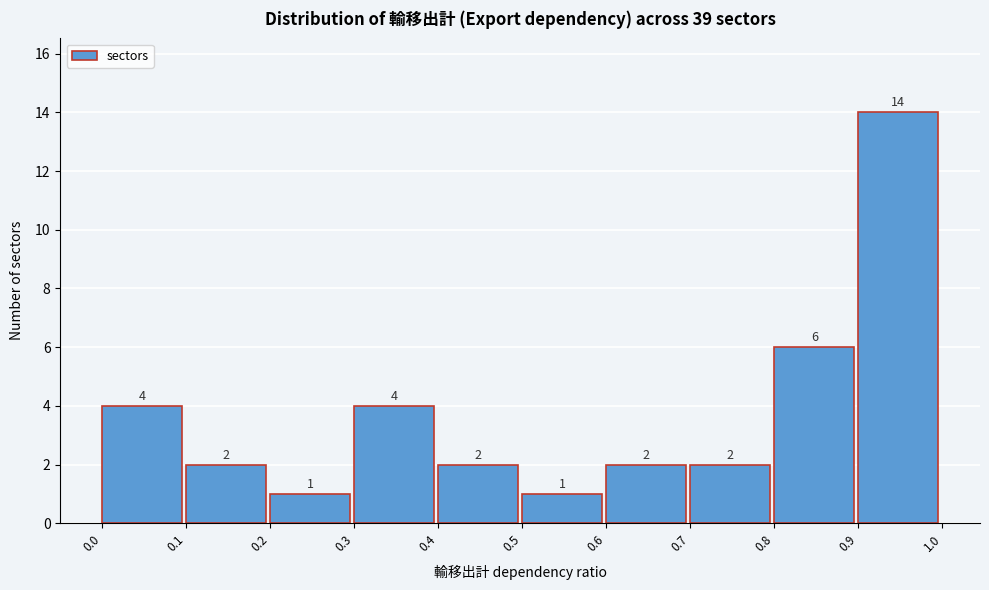

Reading left to right, list every bar in this chart as the range it spans on the x-axis followed by its height.

0.0 to 0.1: 4
0.1 to 0.2: 2
0.2 to 0.3: 1
0.3 to 0.4: 4
0.4 to 0.5: 2
0.5 to 0.6: 1
0.6 to 0.7: 2
0.7 to 0.8: 2
0.8 to 0.9: 6
0.9 to 1.0: 14